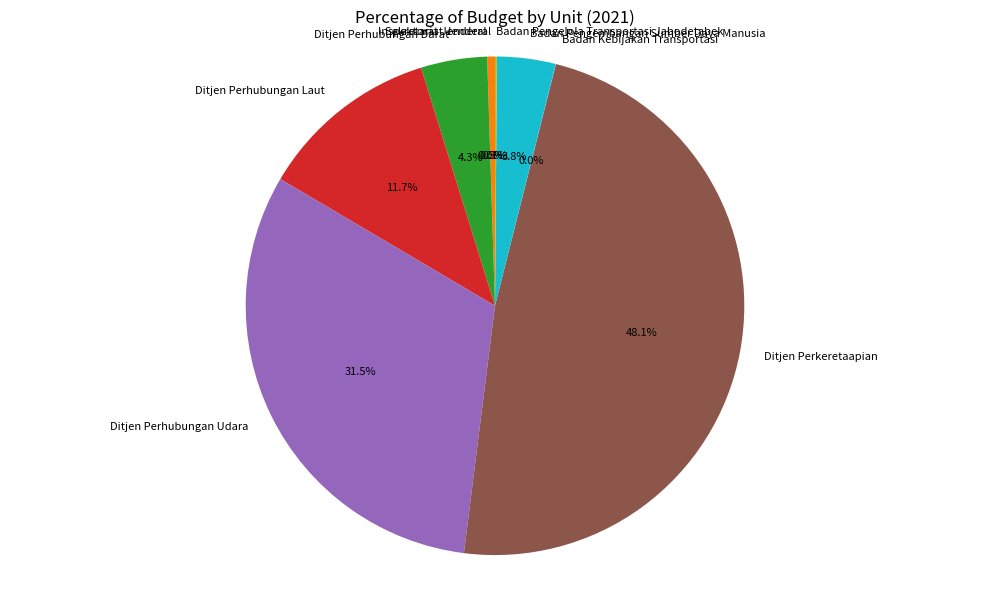

Do Ditjen Perhubungan Darat and Ditjen Perkeretaapian together represent more than half of the pie?

Yes